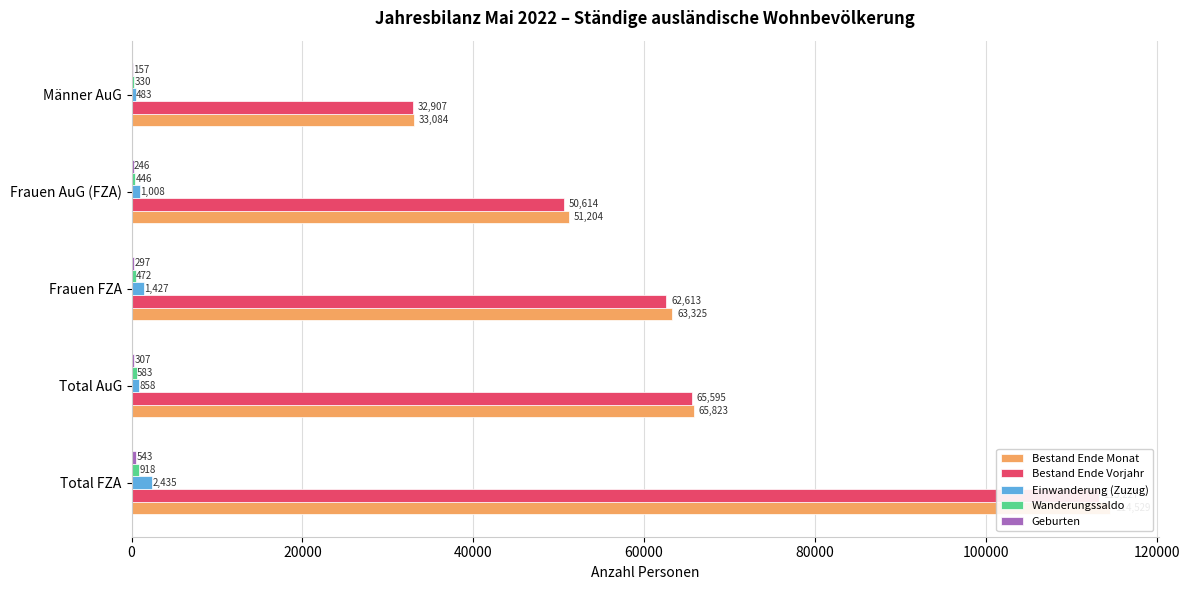

What is the sum of all Bestand Ende Vorjahr values?

324956